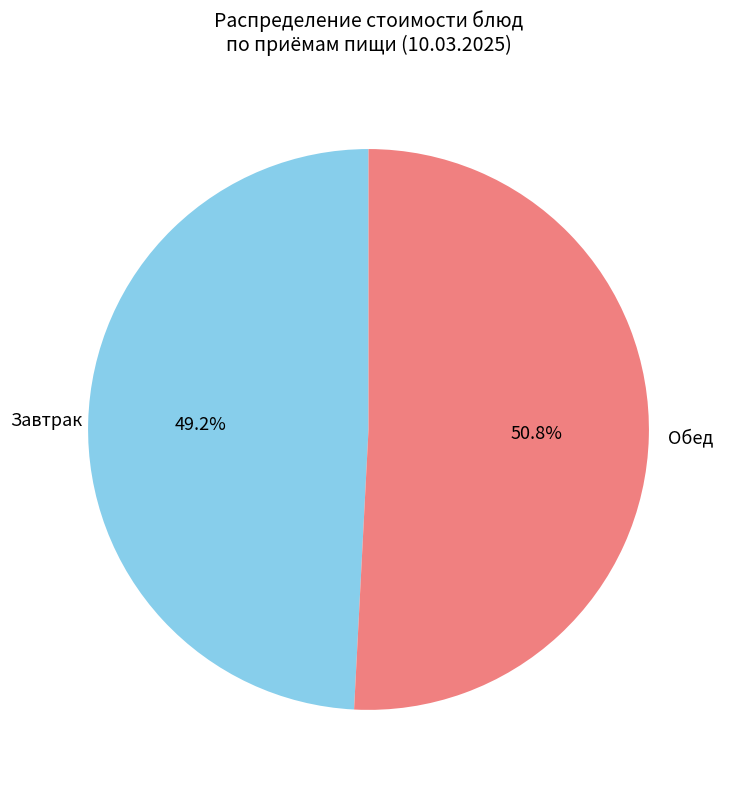

How many slices are in this pie chart?

2